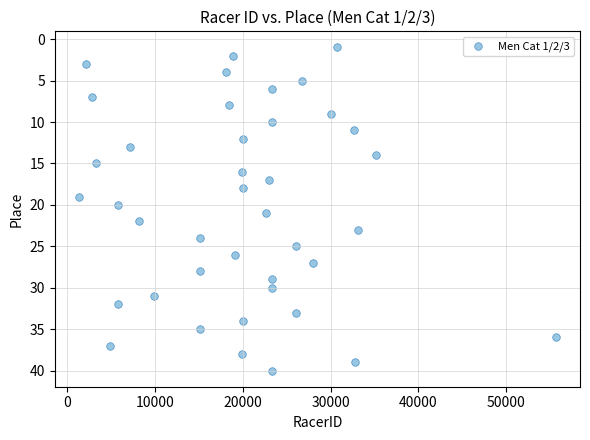

What is the range of X values (max minus min)?

54426